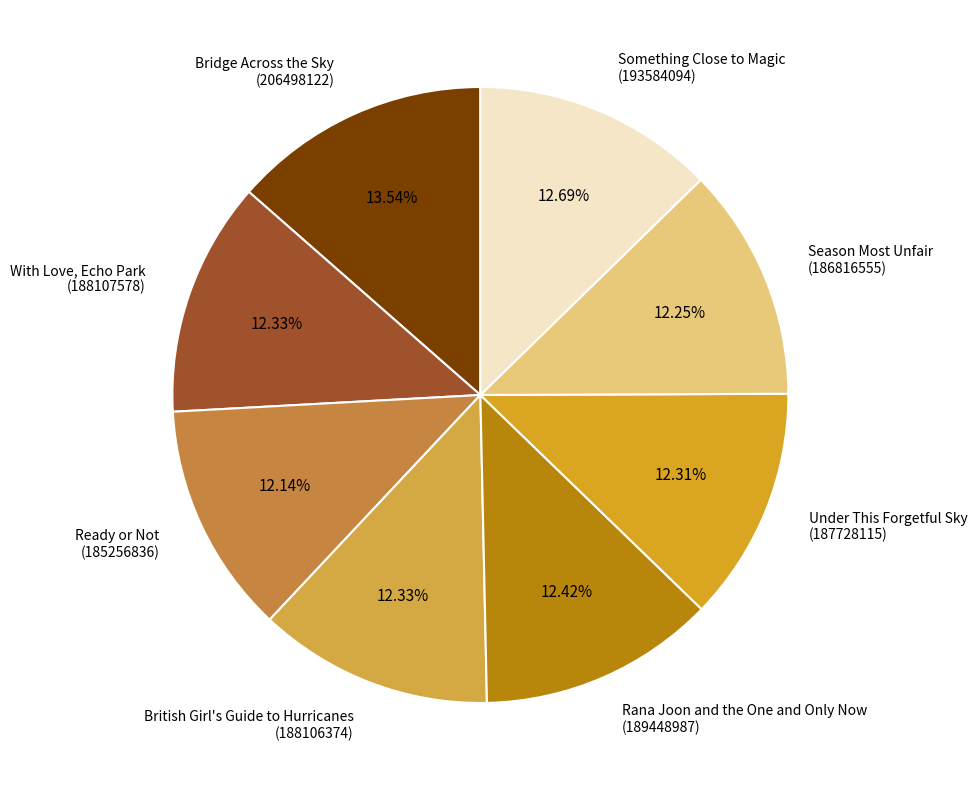

To the nearest percent, what is the combined percentage of Ready or Not and Bridge Across the Sky?

26%